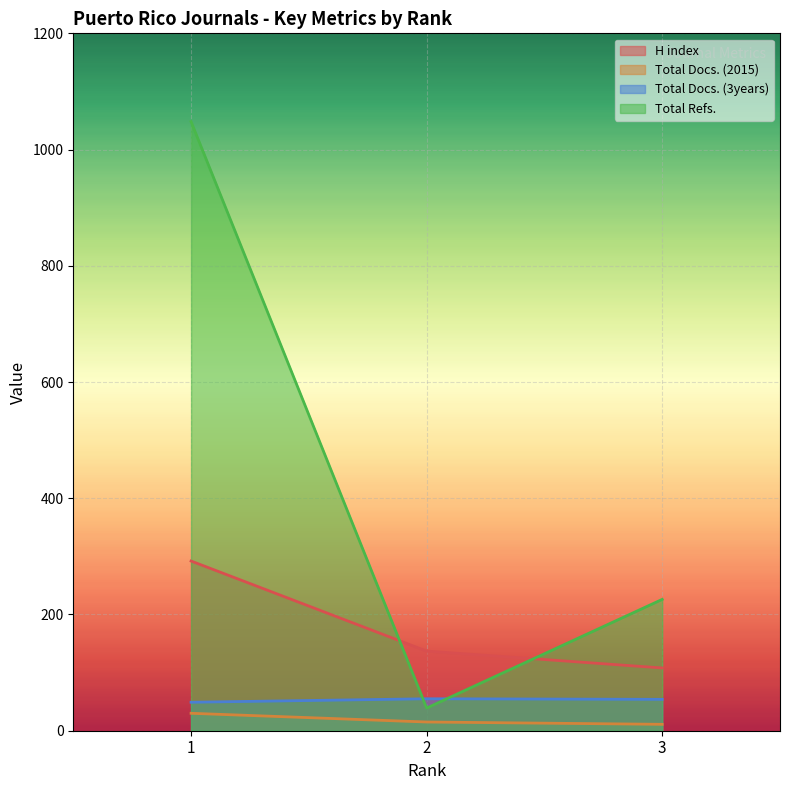

What are all the series names shown in the legend?

H index, Total Docs. (2015), Total Docs. (3years), Total Refs.